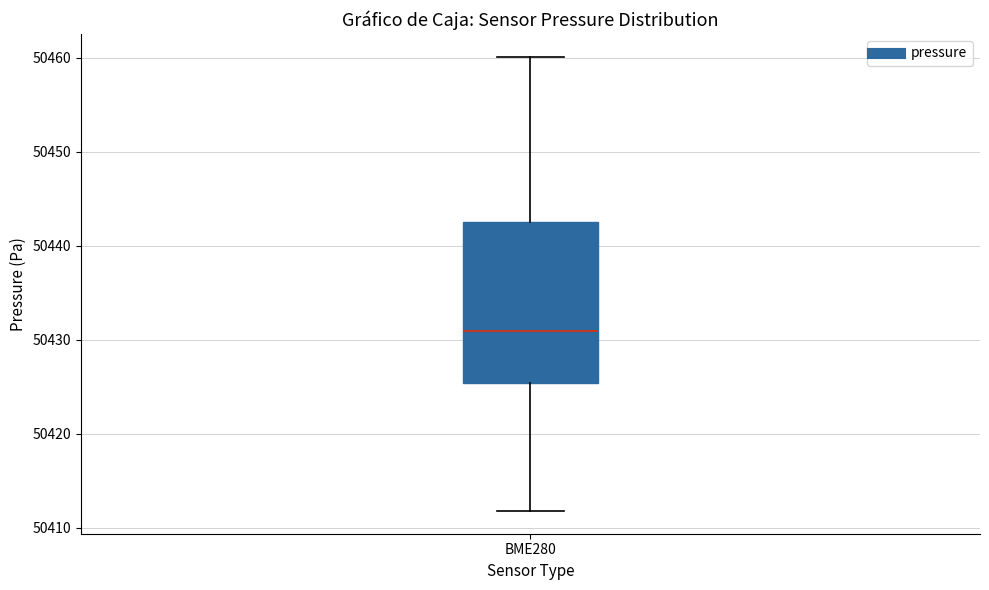

Read this box plot against the y-axis: the position of the median line, the range covered by the box, and the ends of both whiskers. The values are not printed on the chart, so give them approximately, as read against the axis.

median 50431, box 50425 to 50443, whiskers 50412 to 50460